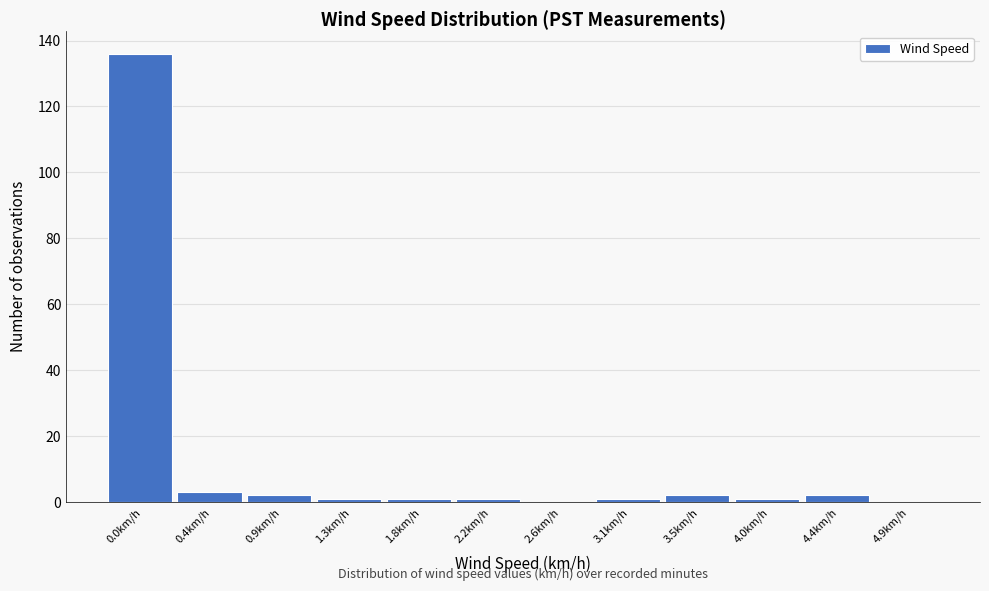

Reading right to left, transcribe all the data shown in this chart.

4.9km/h=0	4.4km/h=2	4.0km/h=1	3.5km/h=2	3.1km/h=1	2.6km/h=0	2.2km/h=1	1.8km/h=1	1.3km/h=1	0.9km/h=2	0.4km/h=3	0.0km/h=136